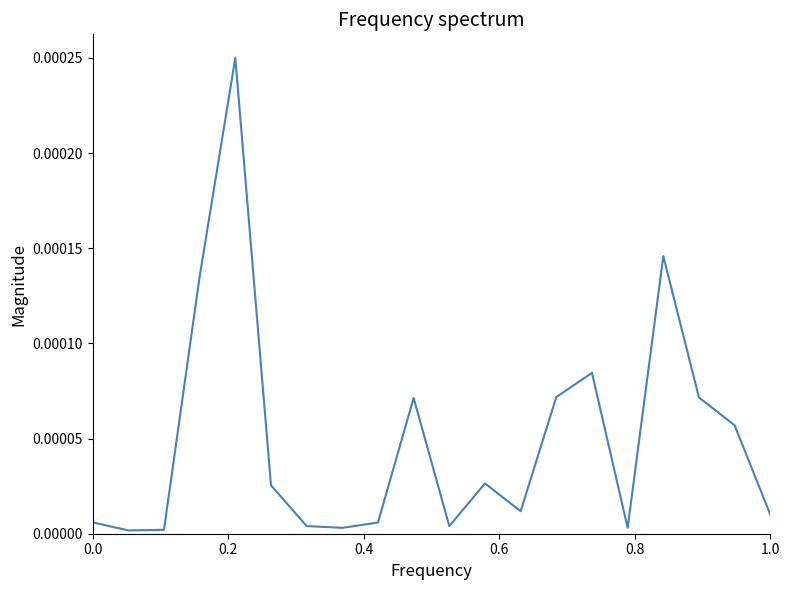

How many lines are shown in the chart?

1